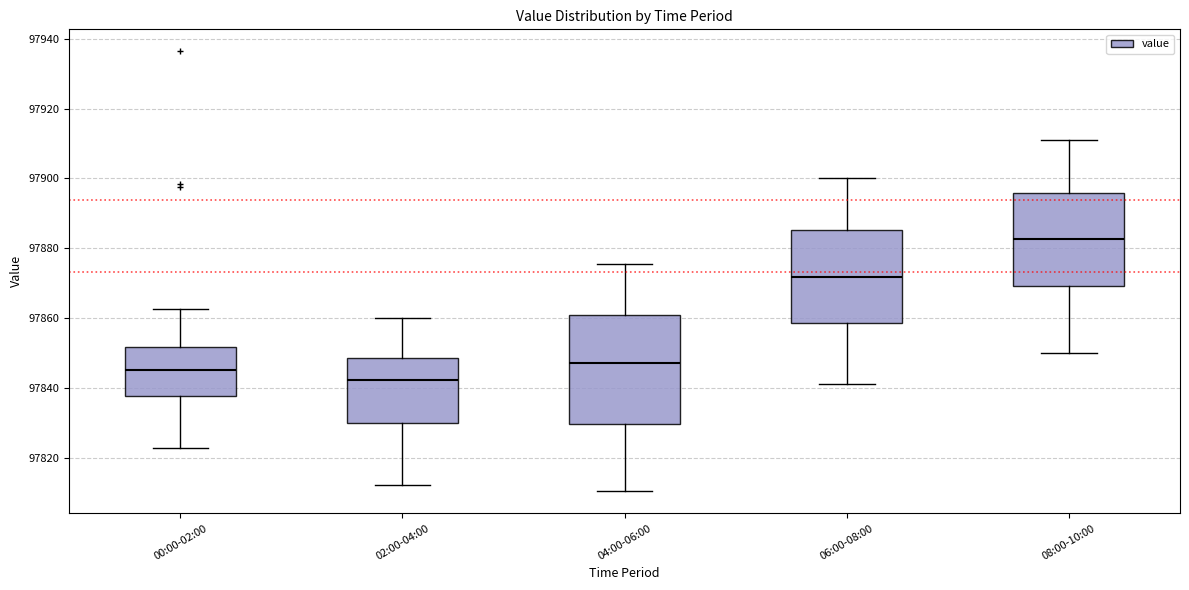

Reading left to right, read every box against the y-axis: the position of its median line, the range the box covers, and the ends of its whiskers. The values are not printed on the chart, so give them approximately, as read against the axis.

00:00-02:00: median 97846, box 97838 to 97852, whiskers 97822 to 97862
02:00-04:00: median 97842, box 97830 to 97848, whiskers 97812 to 97860
04:00-06:00: median 97848, box 97830 to 97860, whiskers 97810 to 97876
06:00-08:00: median 97872, box 97858 to 97886, whiskers 97842 to 97900
08:00-10:00: median 97882, box 97870 to 97896, whiskers 97850 to 97910